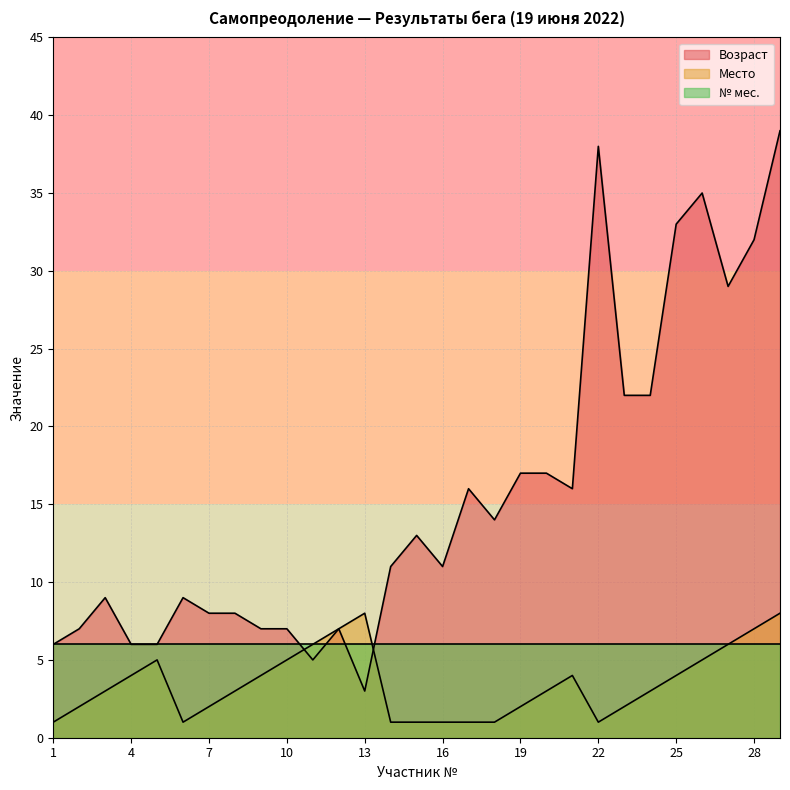

Between 1 and 23, which is larger?

23